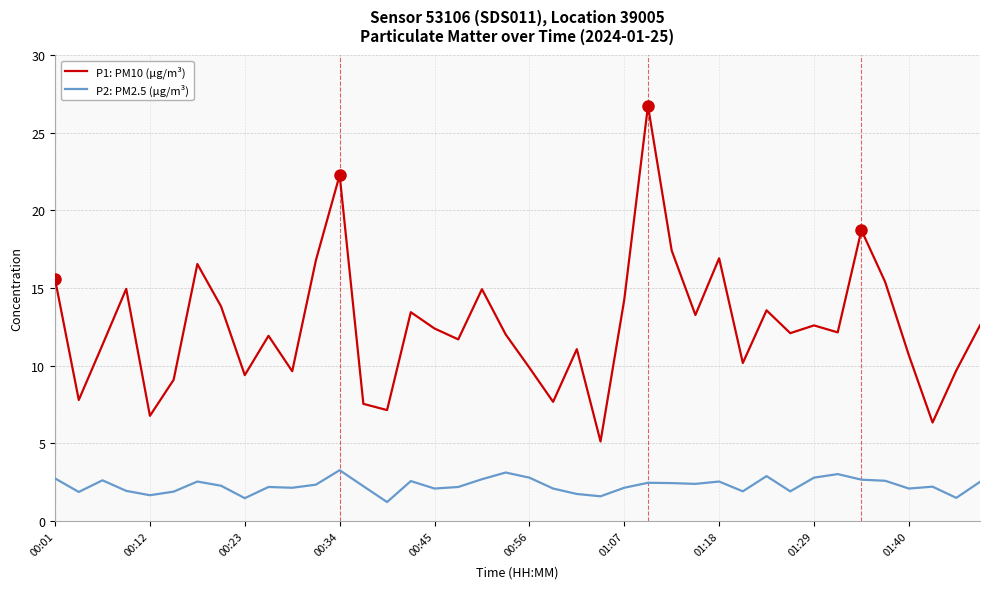

Which series has the largest total across all categories?

P1: PM10 (µg/m³)